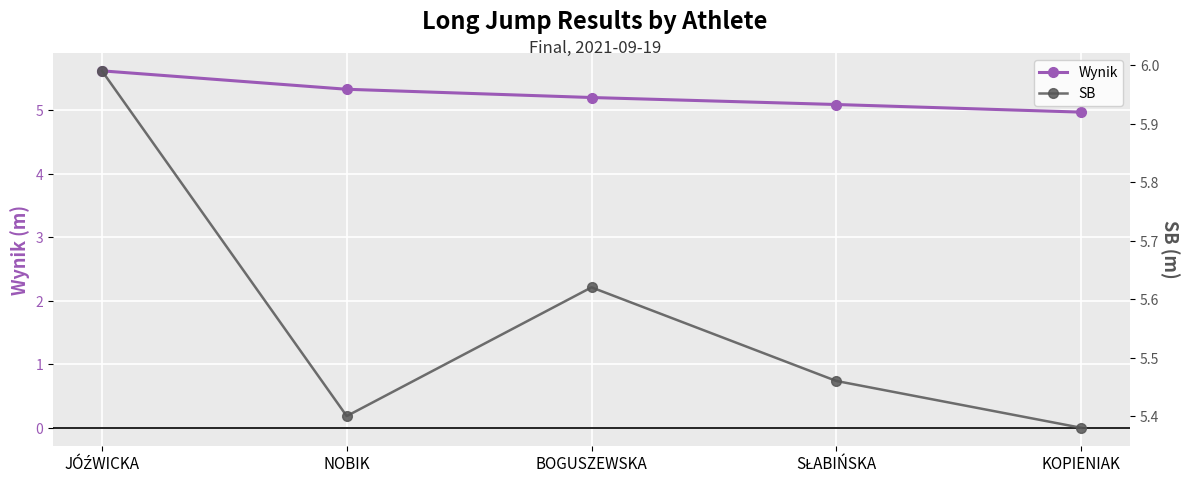

At NOBIK, list the series in order from largest to smallest.

SB, Wynik